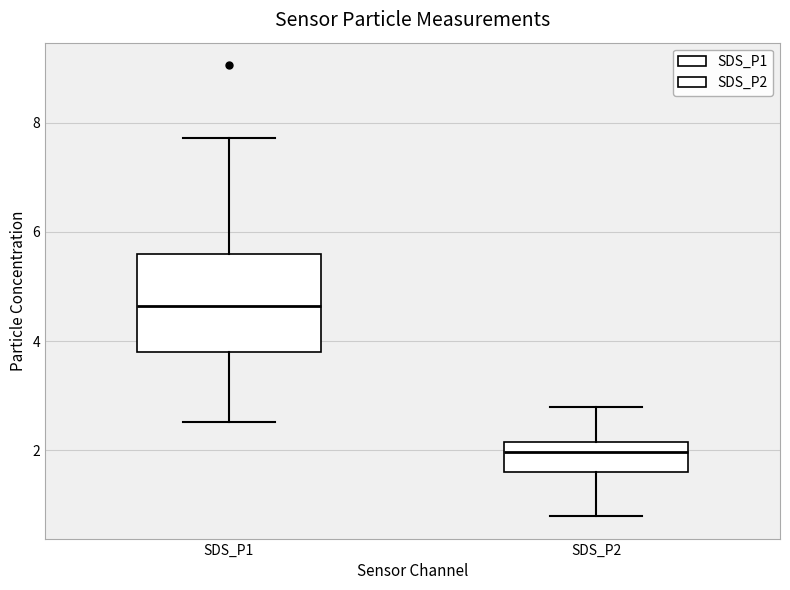

Reading left to right, transcribe this box plot: for each box, give where its median line is, the range the box spans, and where its two whiskers end, as read against the y-axis. The values are not printed on the chart, so give them approximately, as read against the axis.

SDS_P1: median 4.6, box 3.8 to 5.6, whiskers 2.6 to 7.8
SDS_P2: median 2.0, box 1.6 to 2.2, whiskers 0.8 to 2.8